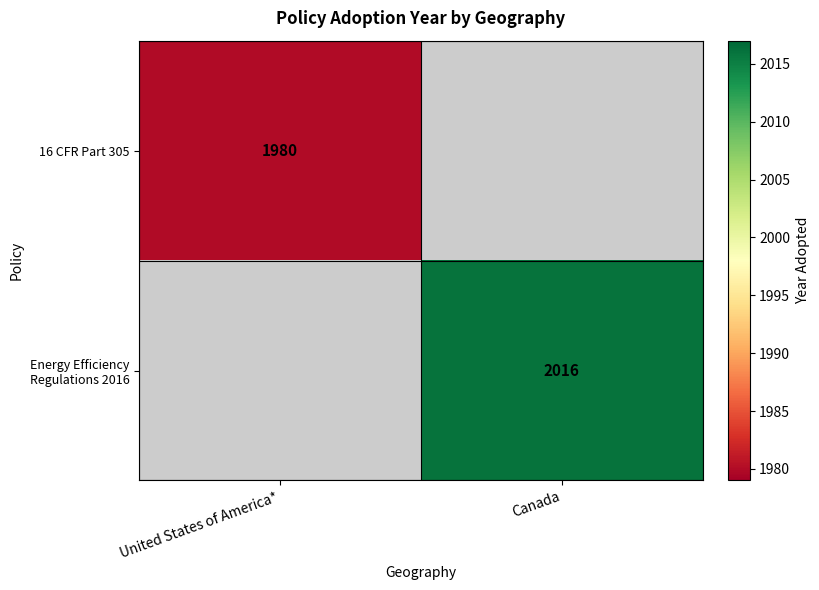

The Energy Efficiency Regulations 2016 series shows 841 at Canada. True or false?

False